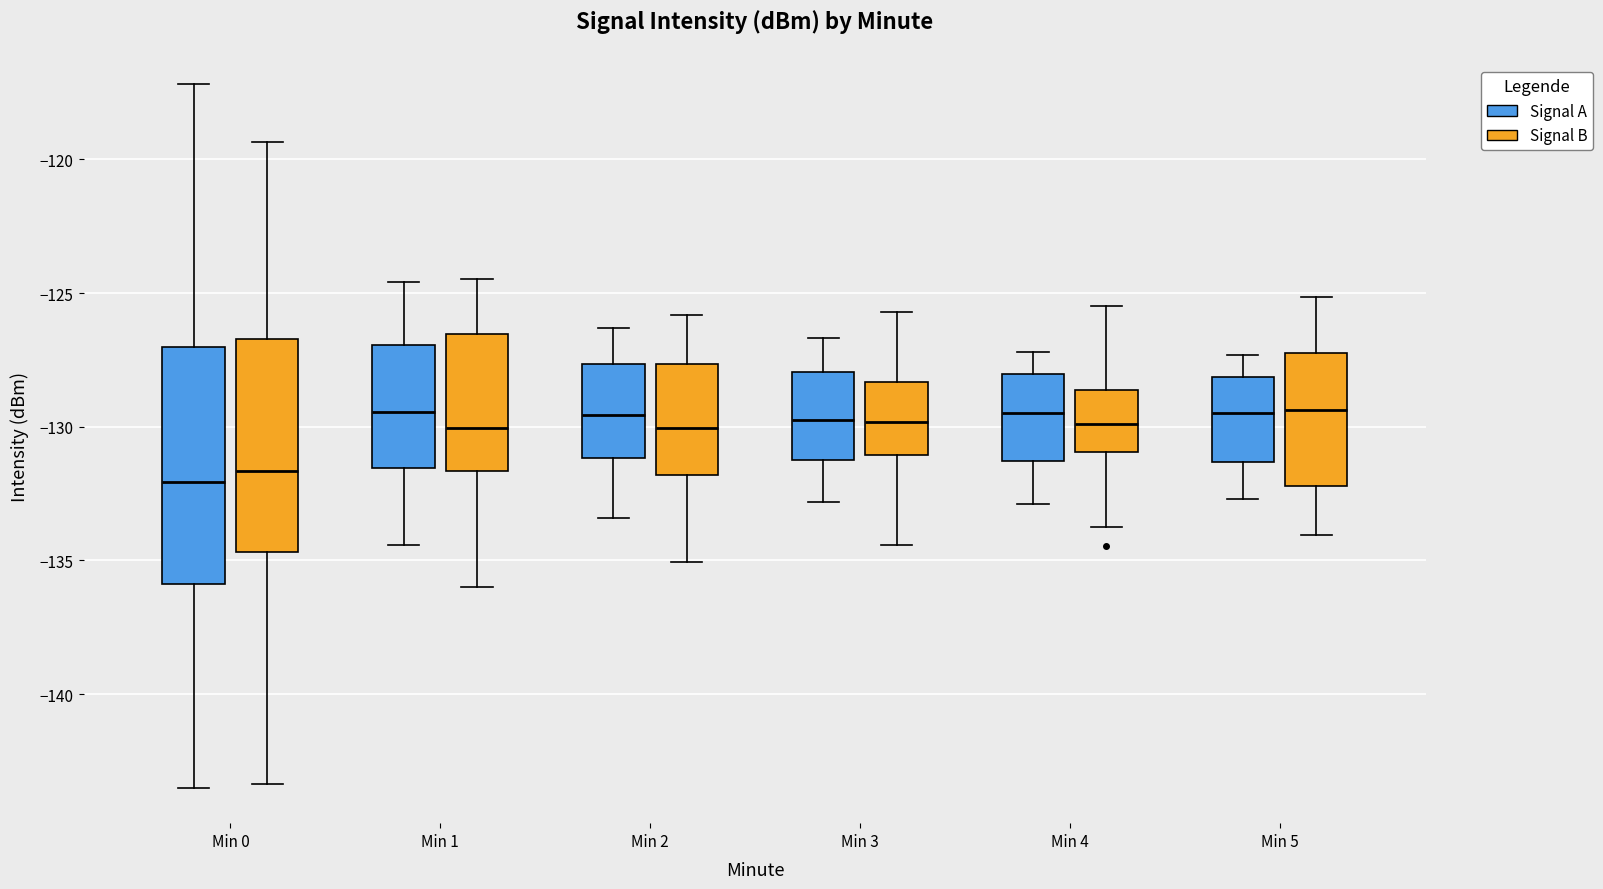

Which box is the tallest, from its lower edge to its upper edge?

Min 0 (Signal A)